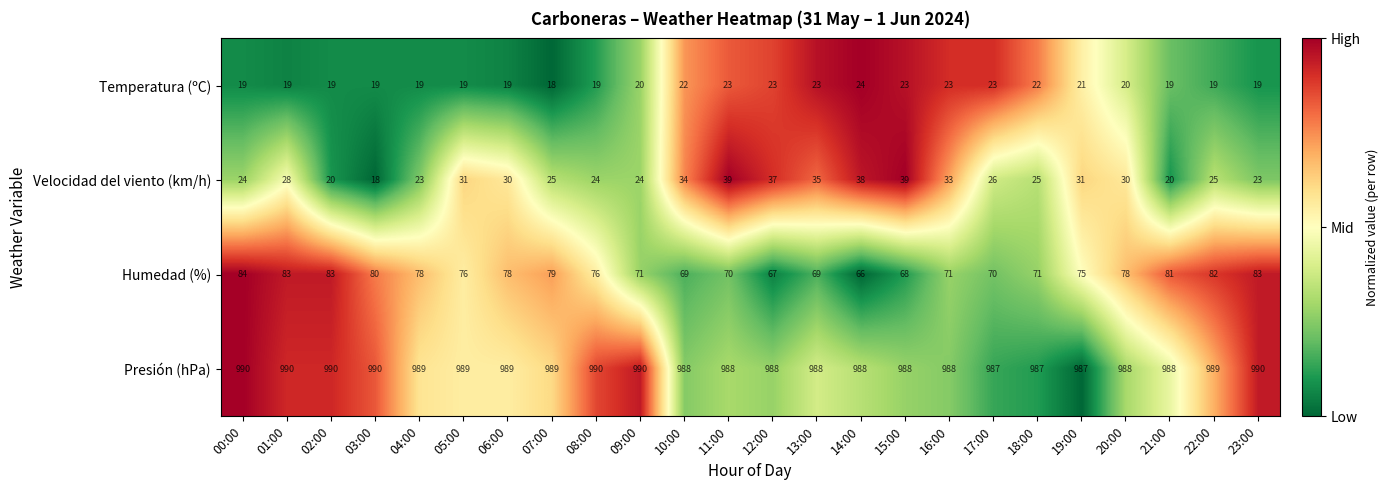

What is the total value across all series at 08:00?

1109